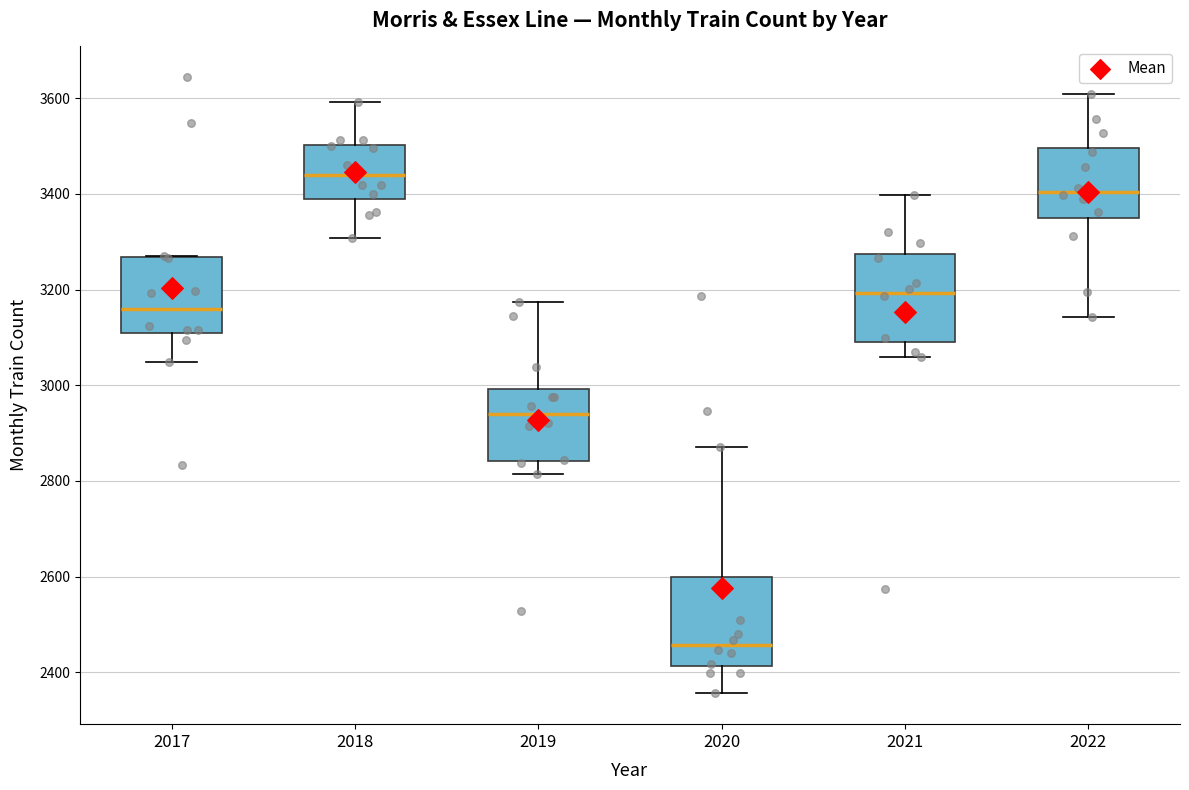

Reading left to right, read every box against the y-axis: the position of its median line, the range the box covers, and the ends of its whiskers. The values are not printed on the chart, so give them approximately, as read against the axis.

2017: median 3160, box 3100 to 3260, whiskers 3040 to 3280
2018: median 3440, box 3400 to 3500, whiskers 3300 to 3600
2019: median 2940, box 2840 to 3000, whiskers 2820 to 3180
2020: median 2460, box 2420 to 2600, whiskers 2360 to 2880
2021: median 3200, box 3100 to 3280, whiskers 3060 to 3400
2022: median 3400, box 3360 to 3500, whiskers 3140 to 3600